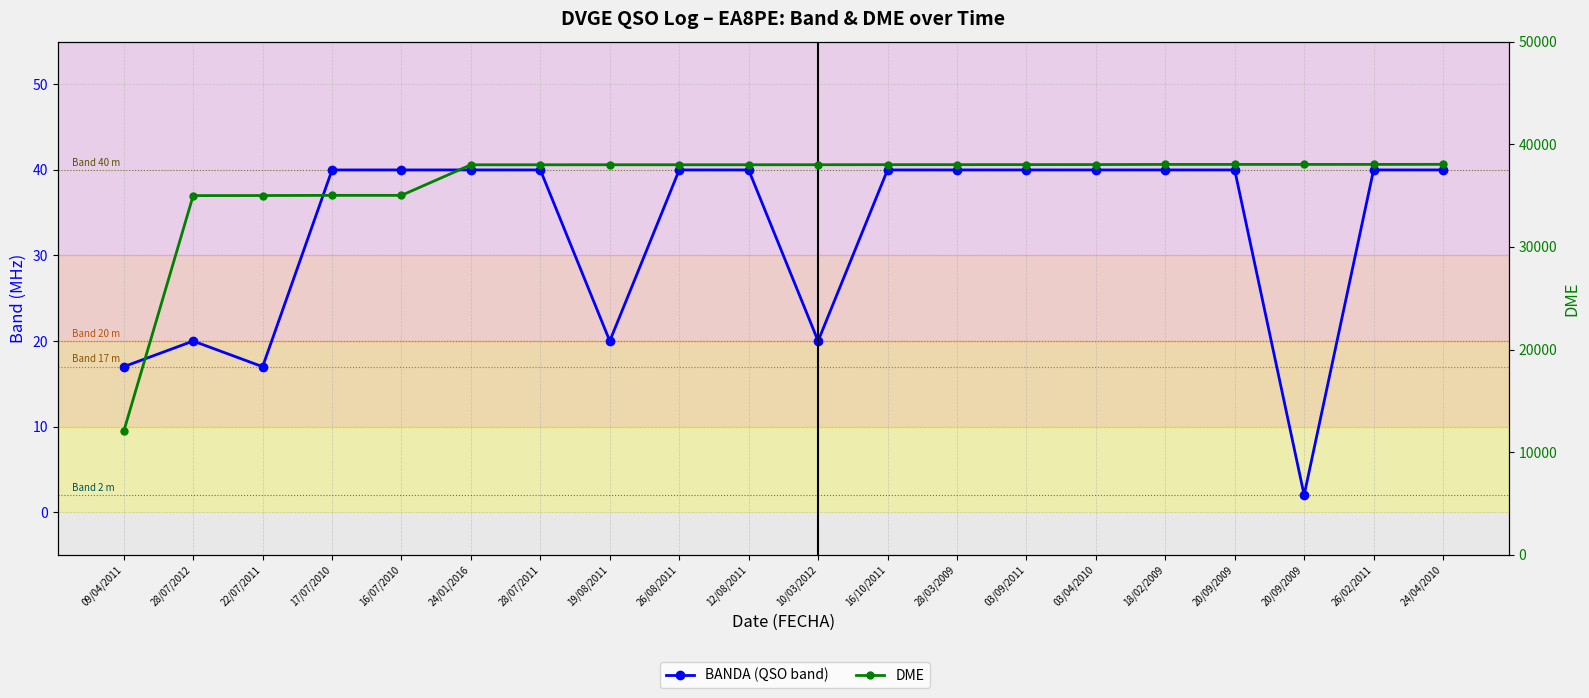

At which label does DME reach its peak?

24/04/2010